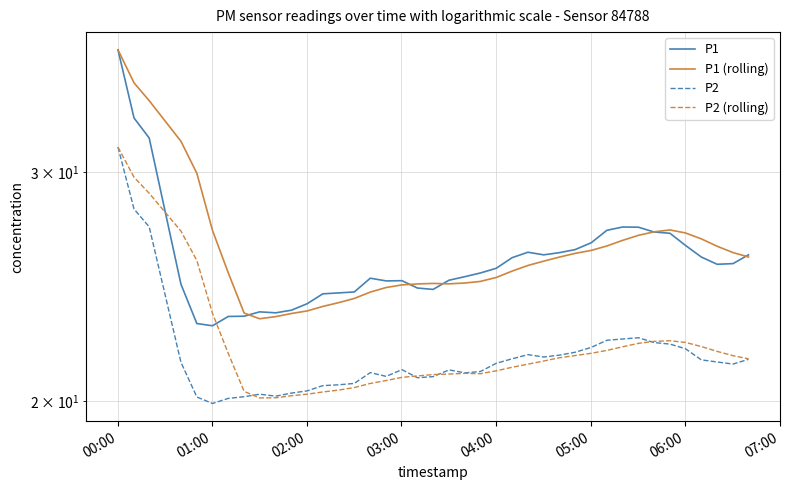

How many data points in P1 (rolling) are less than 25?

17